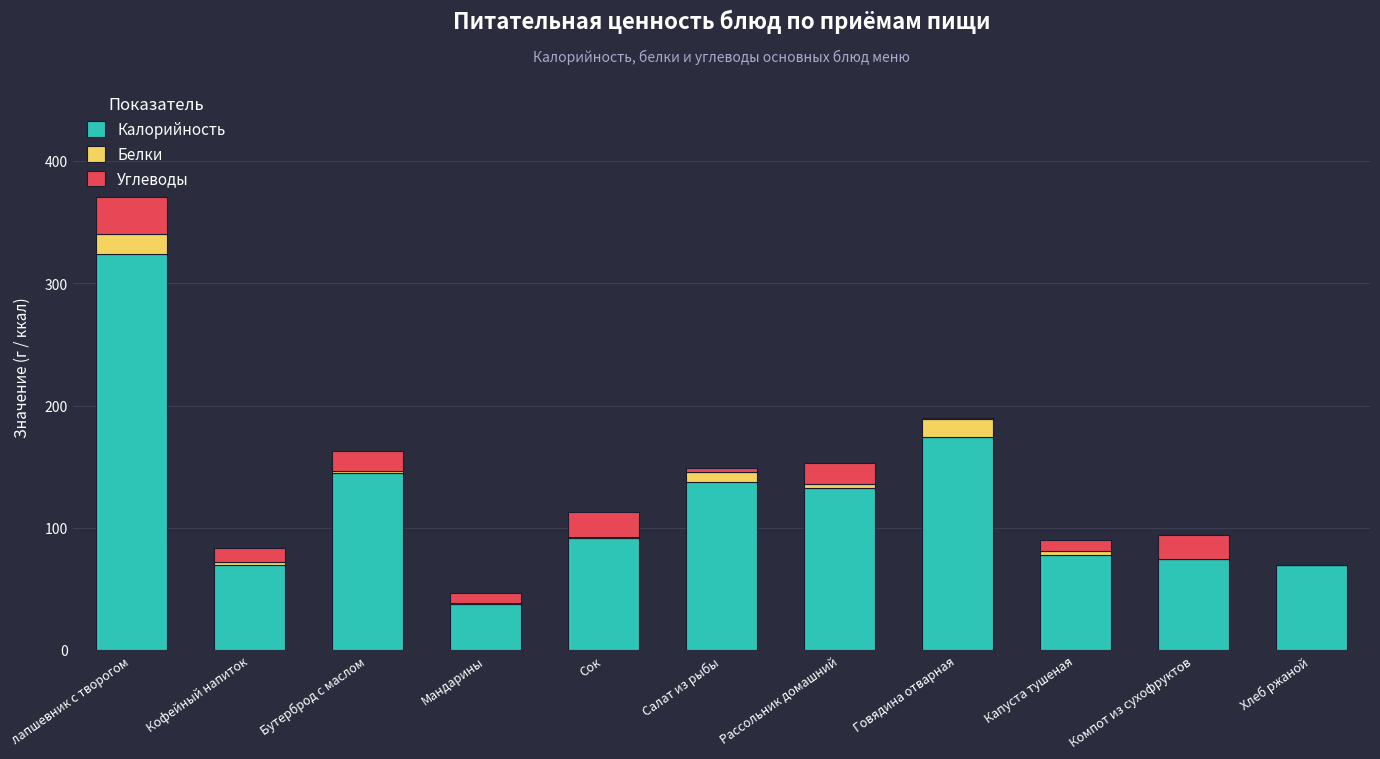

Count the number of data series in this chart.

3